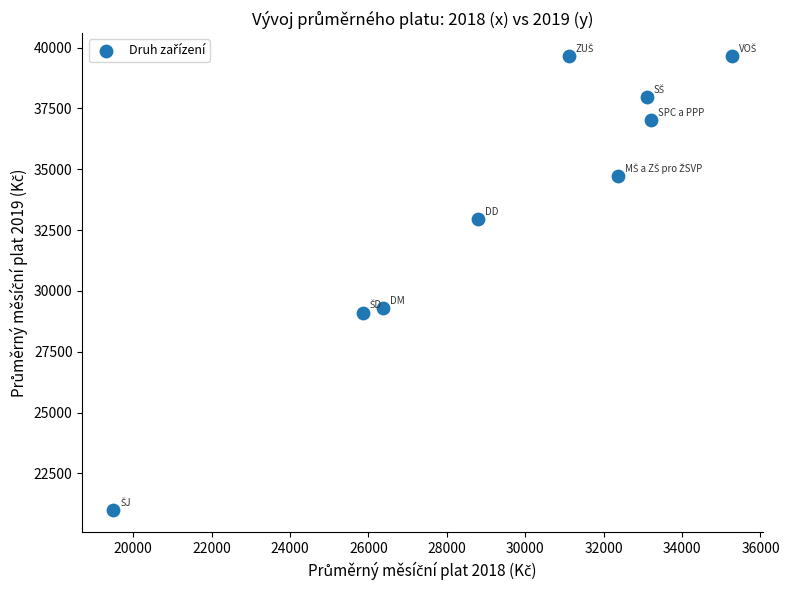

What is the average X value?

29512.0